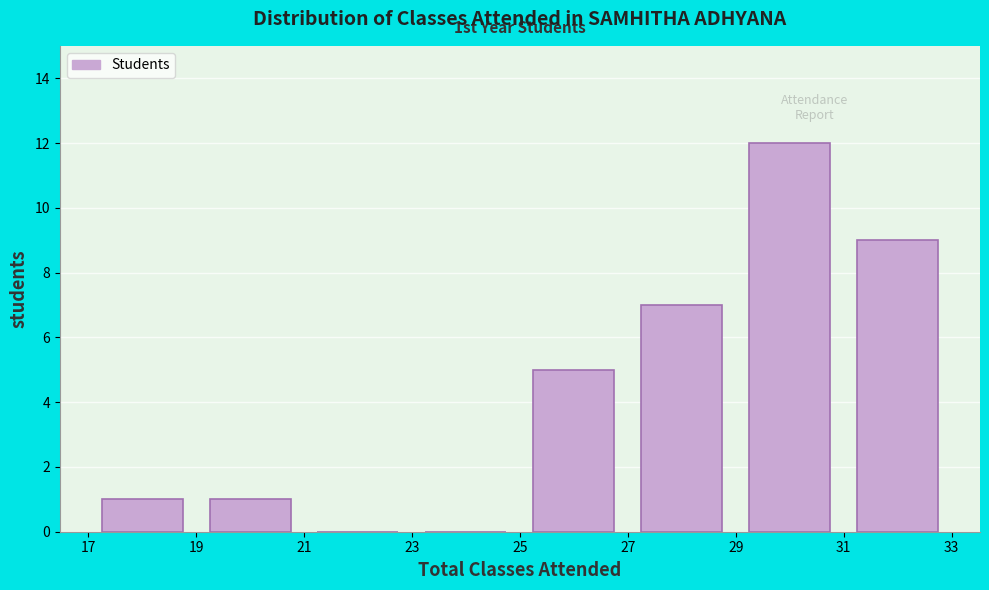

Over which range of the x-axis is the bar tallest?

29 to 31